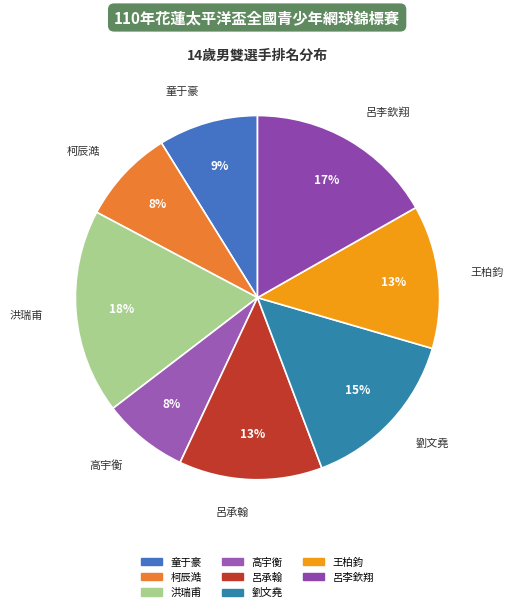

Which slice is the smallest?

高宇衡